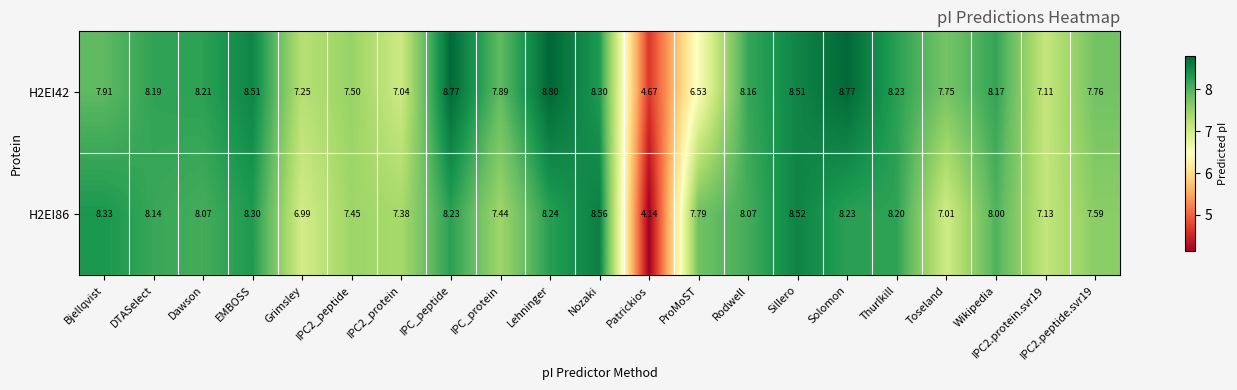

At which label is H2EI42 closest to 6?

ProMoST